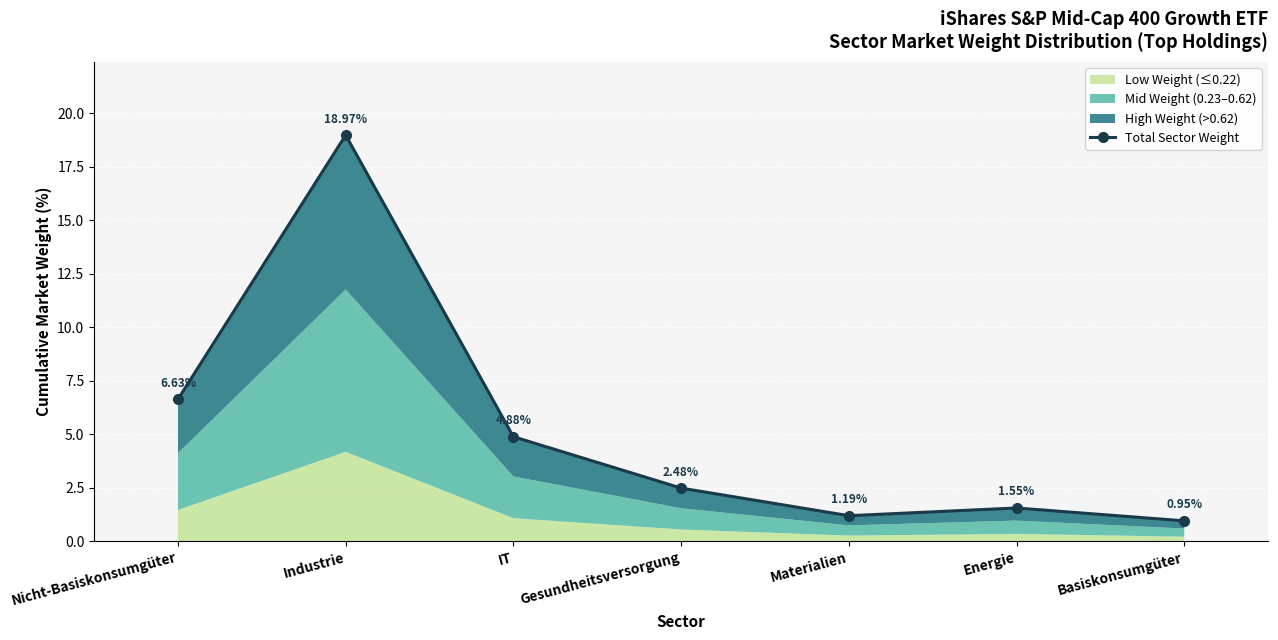

What is the sum of all values?

36.6